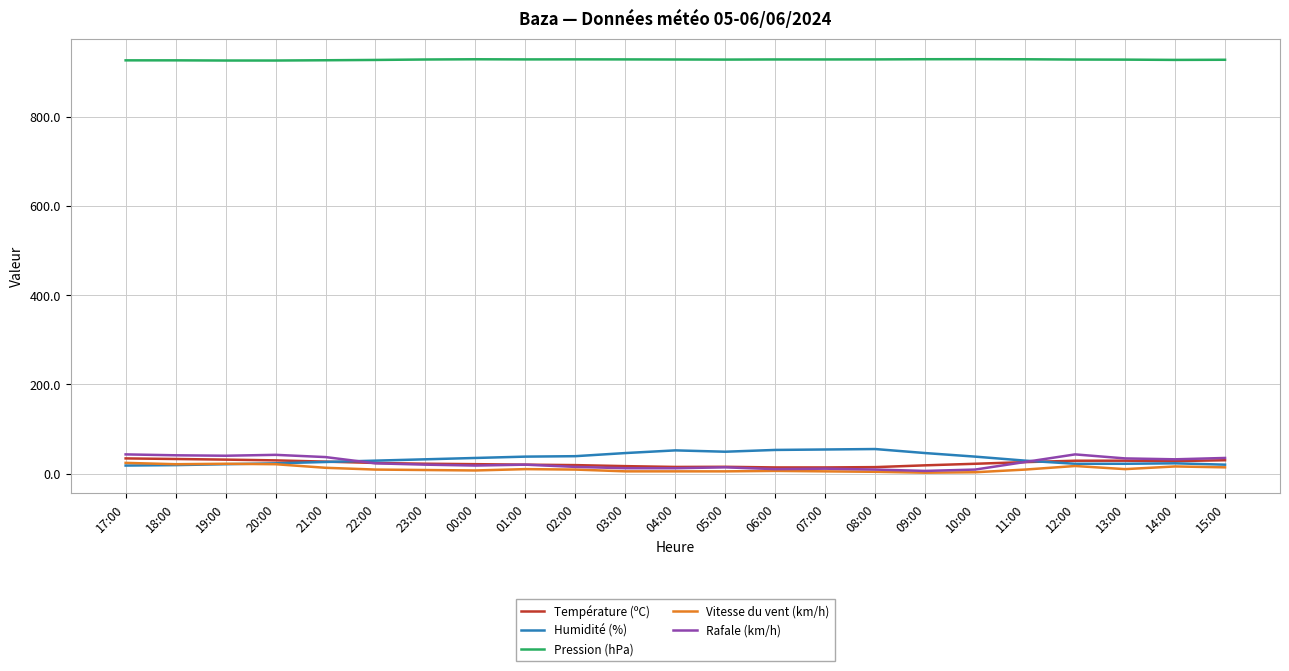

True or false: Humidité (%) and Pression (hPa) cross at least once.

False